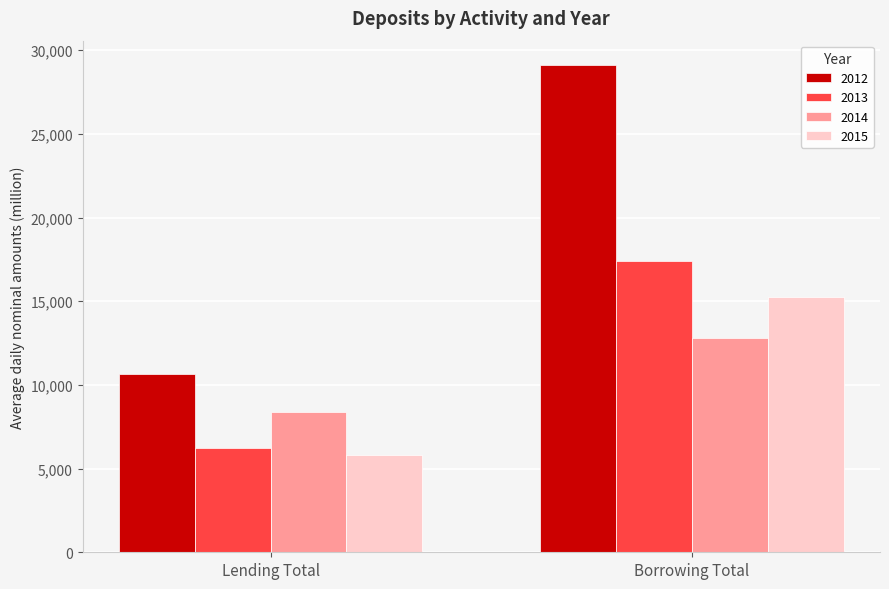

Between Lending Total and Borrowing Total, which series saw the biggest shift?

2012